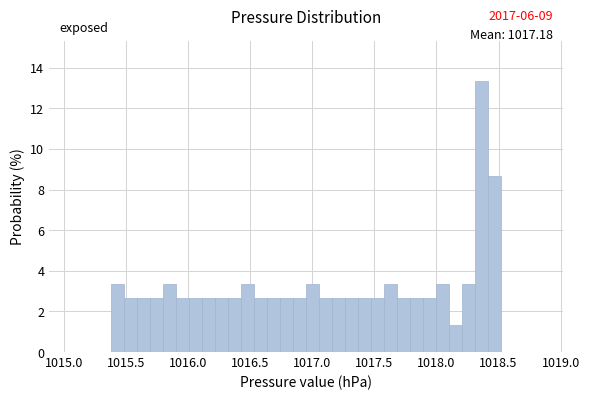

Read against the x-axis, roughly where is the centre of the tallest bar?

1018.35